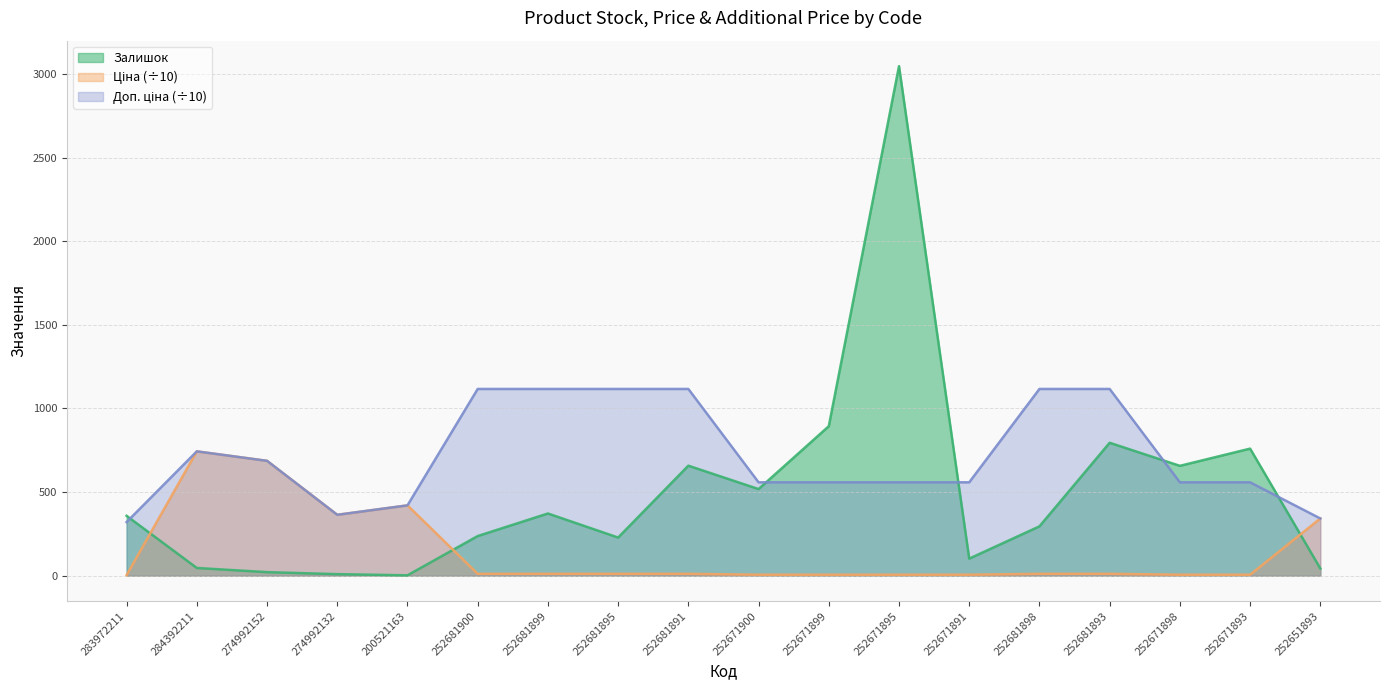

What is the difference between the second highest and minimum values in the Ціна series?

683.7